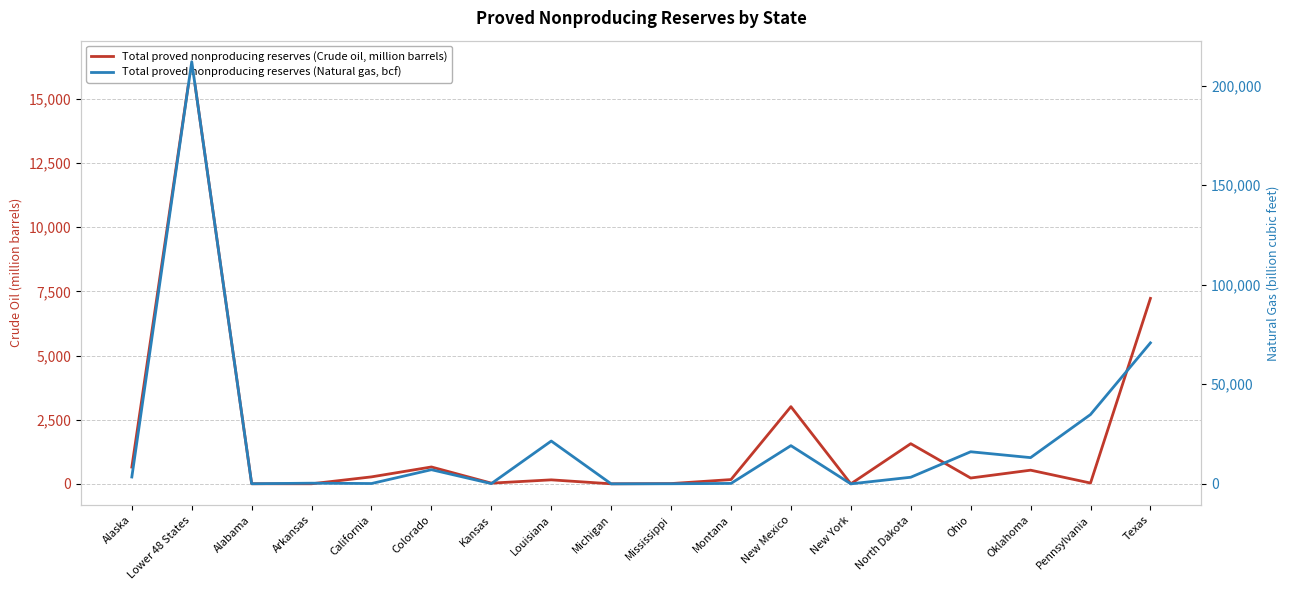

What are all the series names shown in the legend?

Total proved nonproducing reserves (Crude oil, million barrels), Total proved nonproducing reserves (Natural gas, bcf)